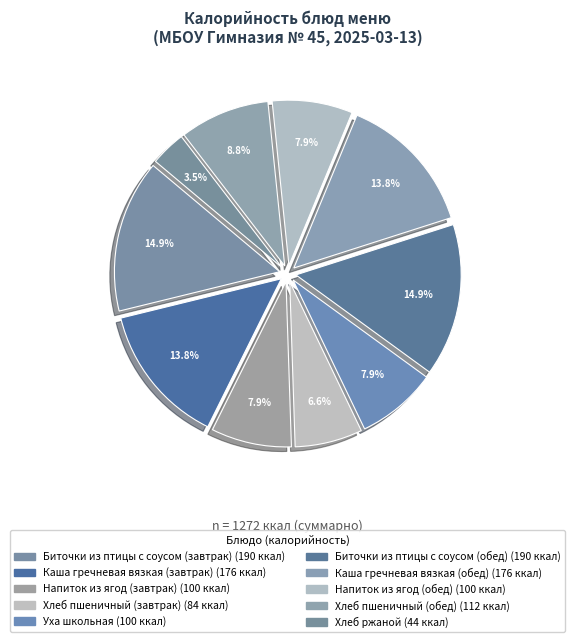

What is the ratio of the value at Напиток из ягод (завтрак) to the value at Биточки из птицы с соусом (обед)?

0.5